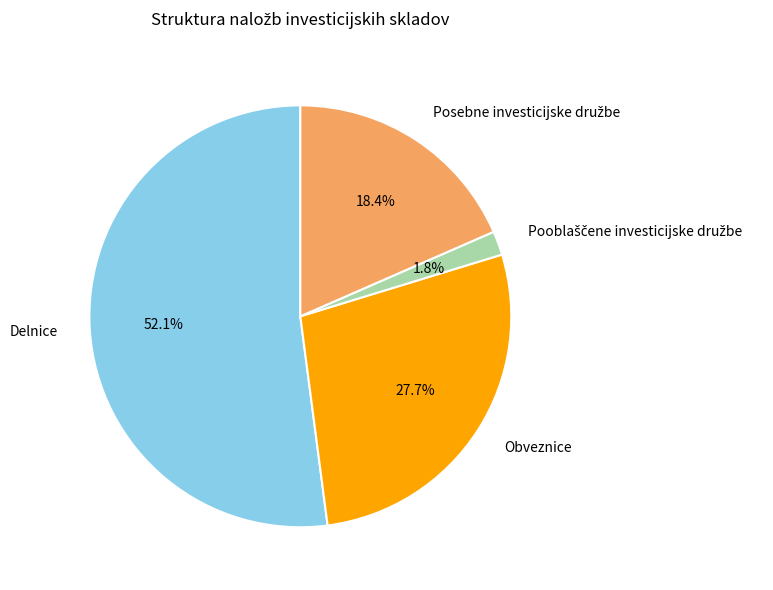

Which has a higher value, Delnice or Obveznice?

Delnice